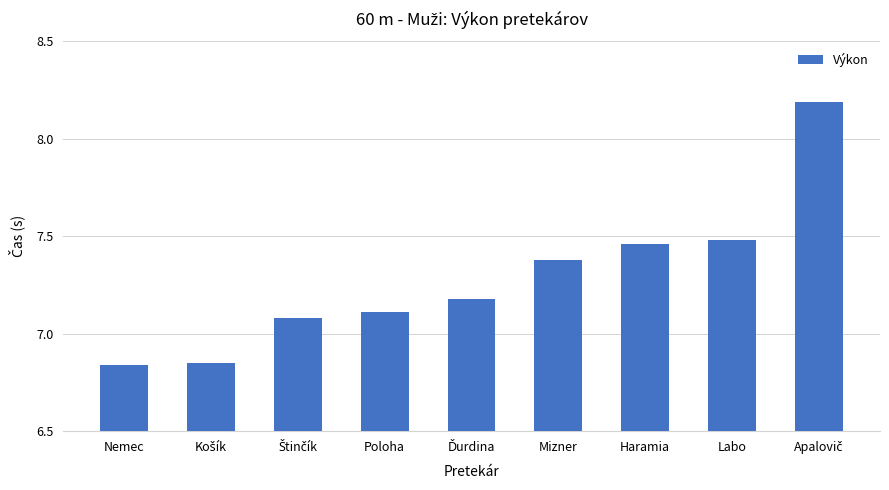

Which has a higher value, Nemec or Labo?

Labo